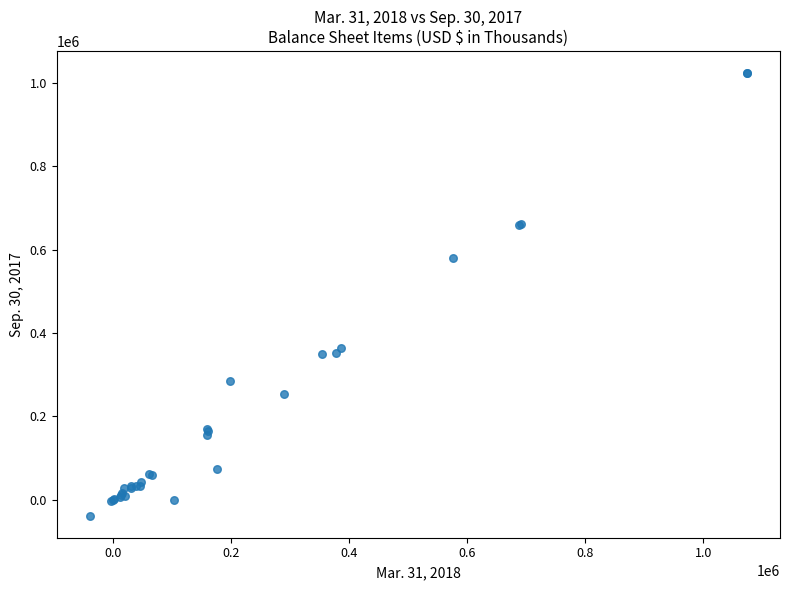

What Y value in the scatter plot is closest to 492998?

580957